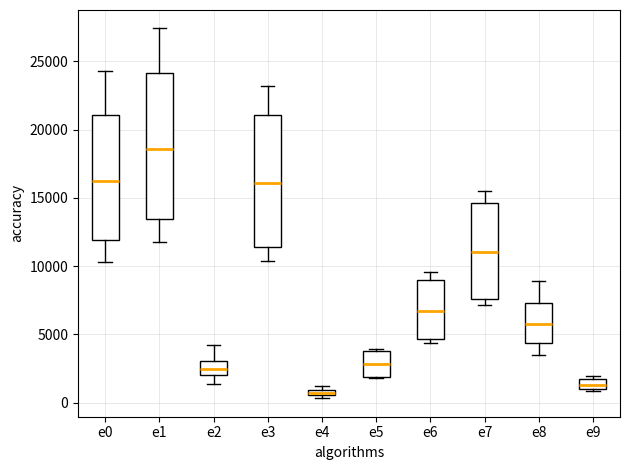

Which box's median line is the highest?

e1